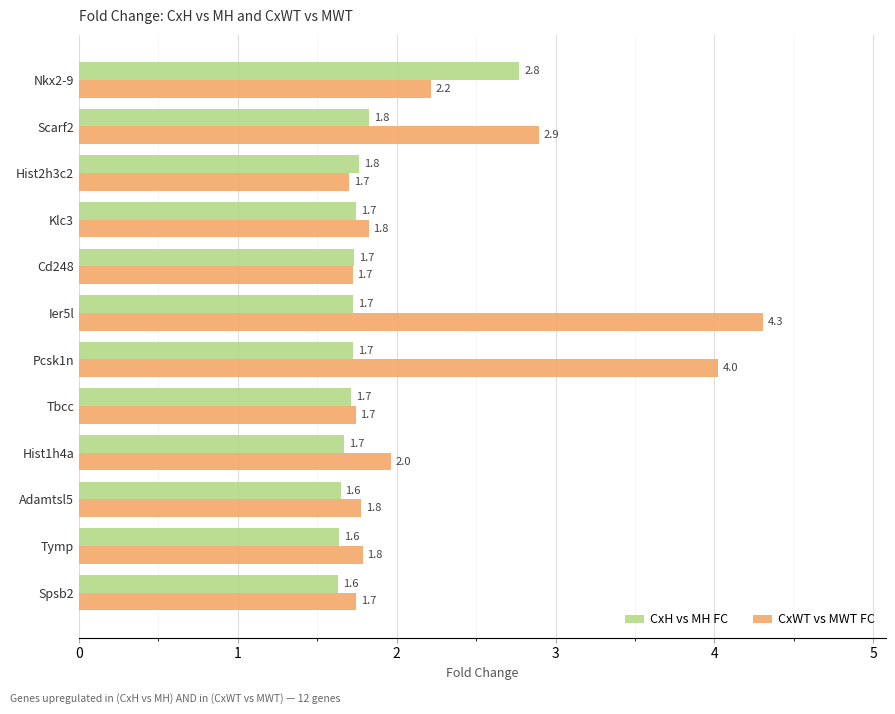

What is the lowest value of the CxH vs MH FC series?

1.6